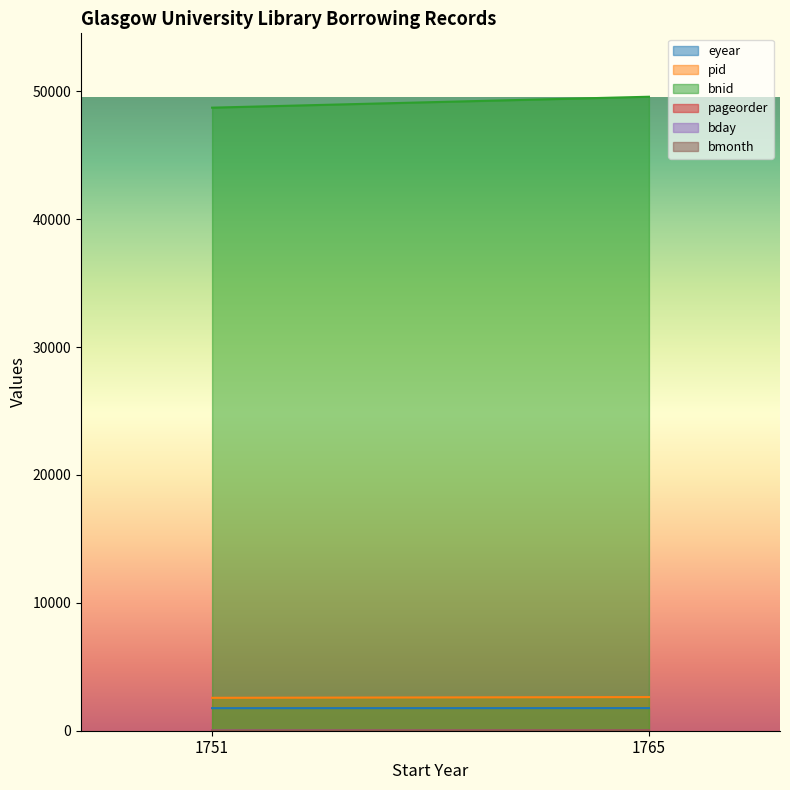

Rank the series by their maximum value, from highest to lowest.

bnid, pid, eyear, pageorder, bday, bmonth